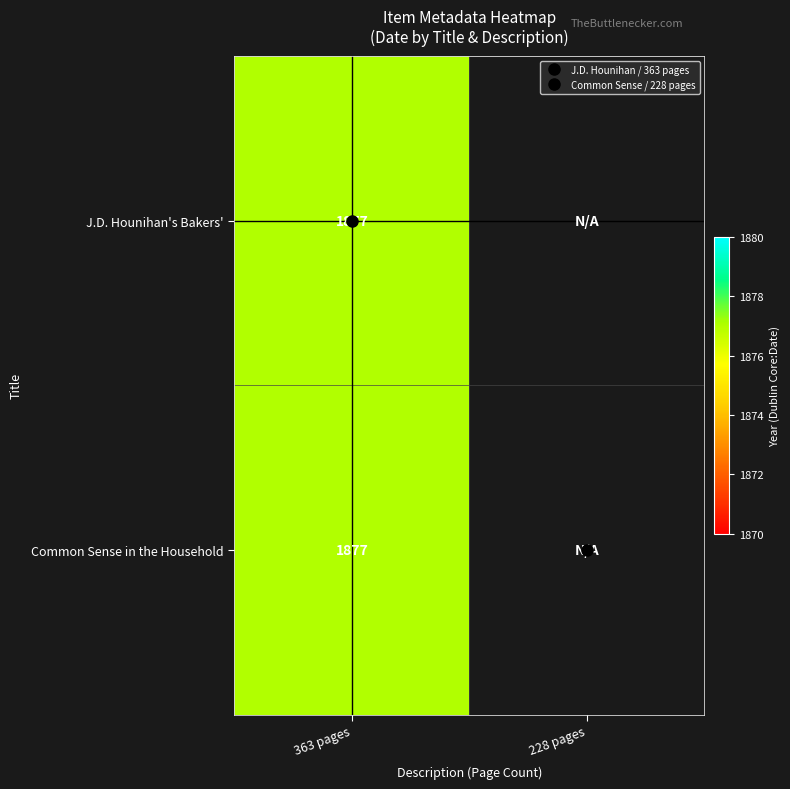

What is the sum of all J.D. Hounihan's Bakers' and Confectioners' values?

1877